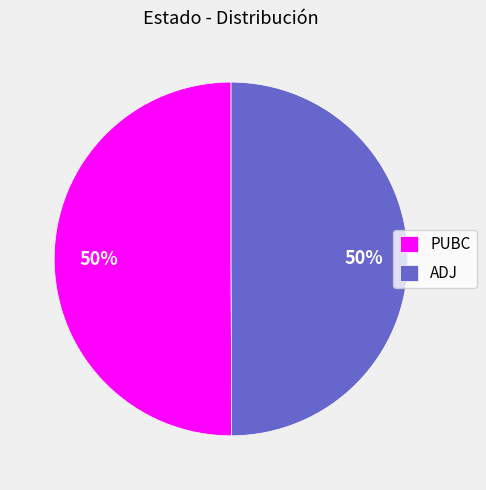

Do PUBC and ADJ together represent more than half of the pie?

Yes